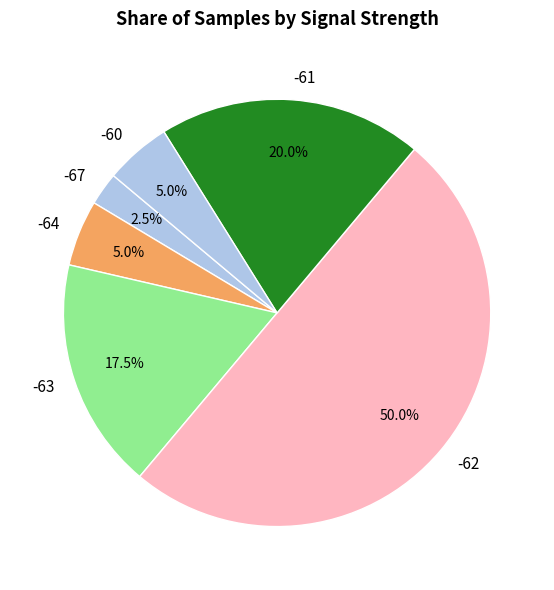

Is -64 the majority of the pie?

No